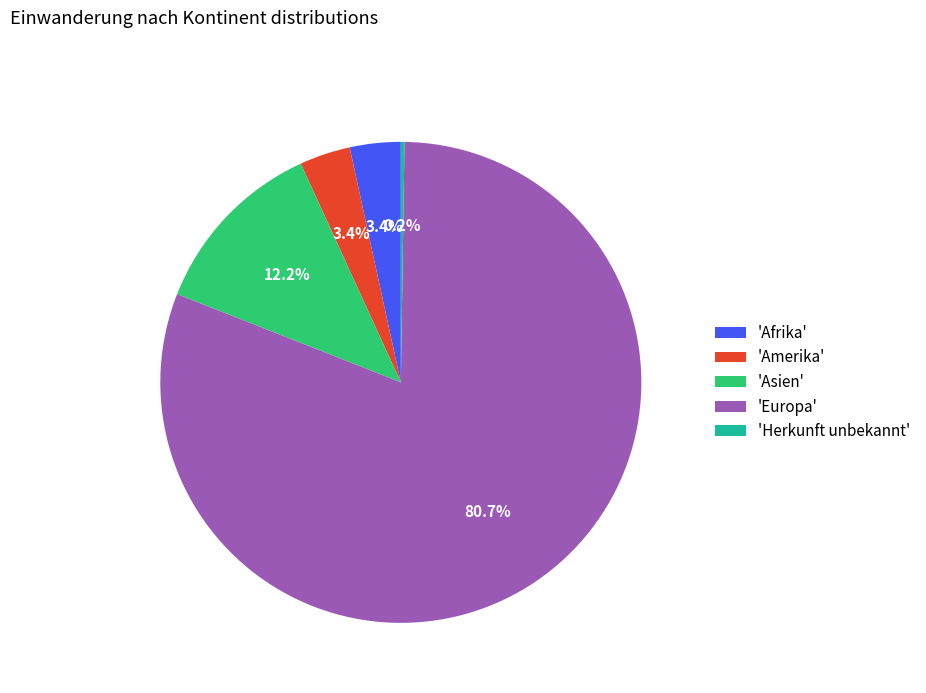

What is the total percentage of 'Asien' and 'Amerika'?

15.6%